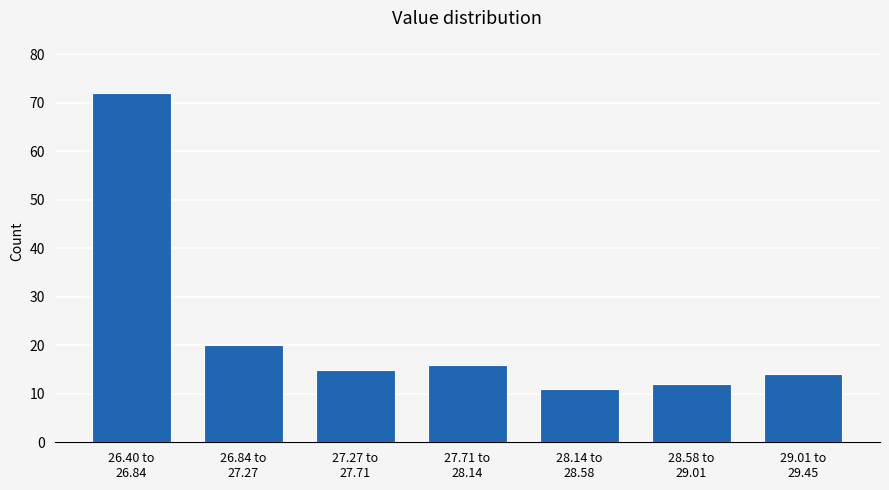

Reading left to right, transcribe all the data shown in this chart.

72	20	15	16	11	12	14